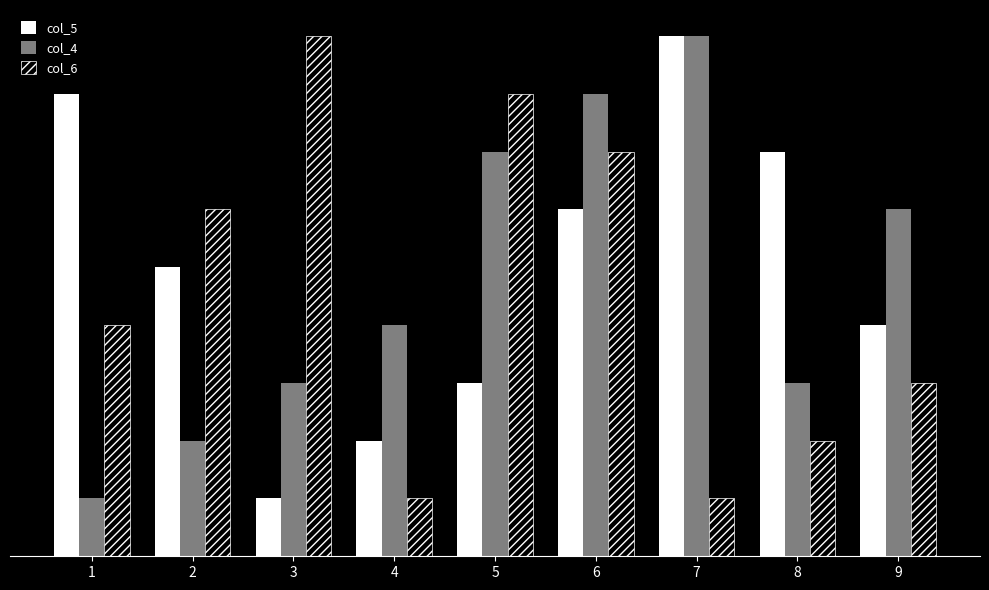

Does the chart contain any negative values?

No